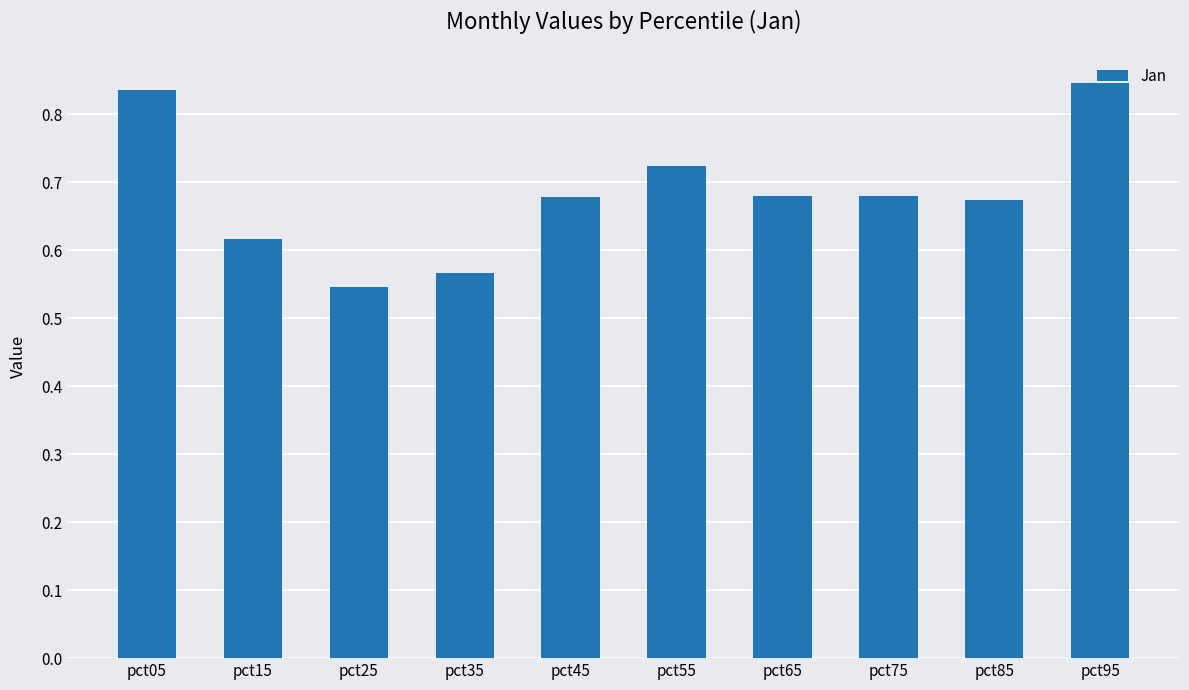

What is the change in value from pct65 to pct95?

+0.2